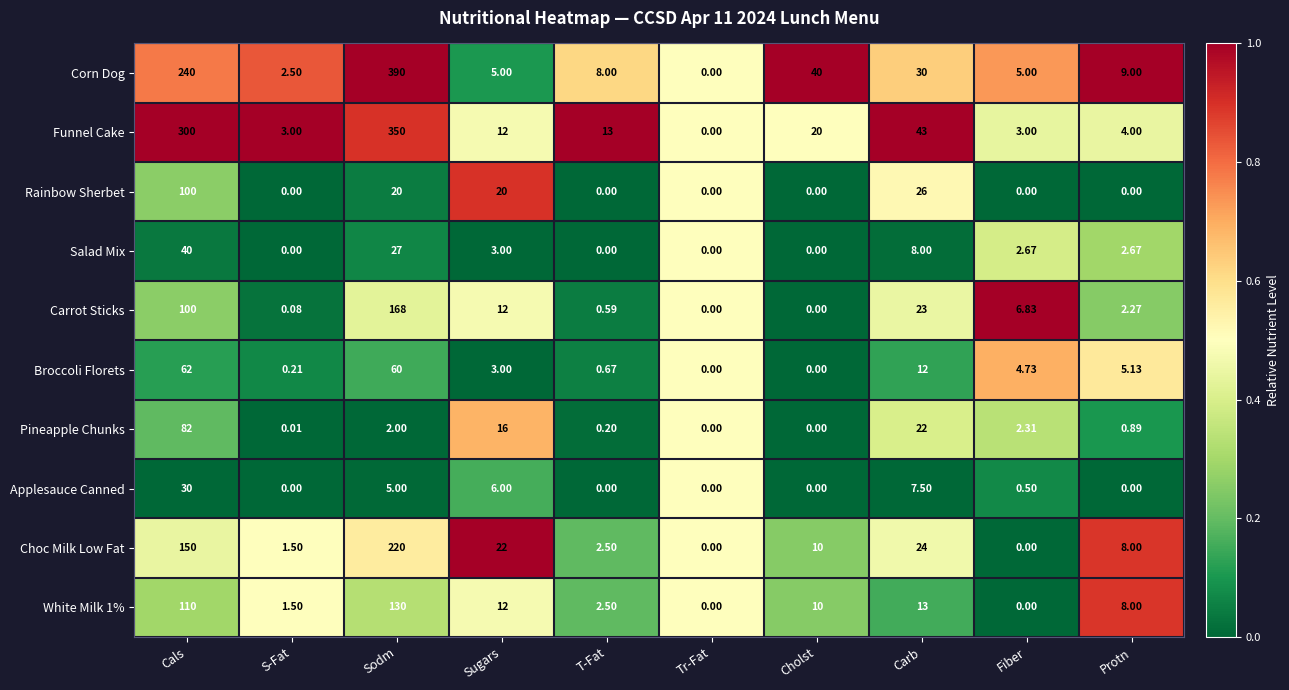

Which category has the highest value across all series?

Sodm